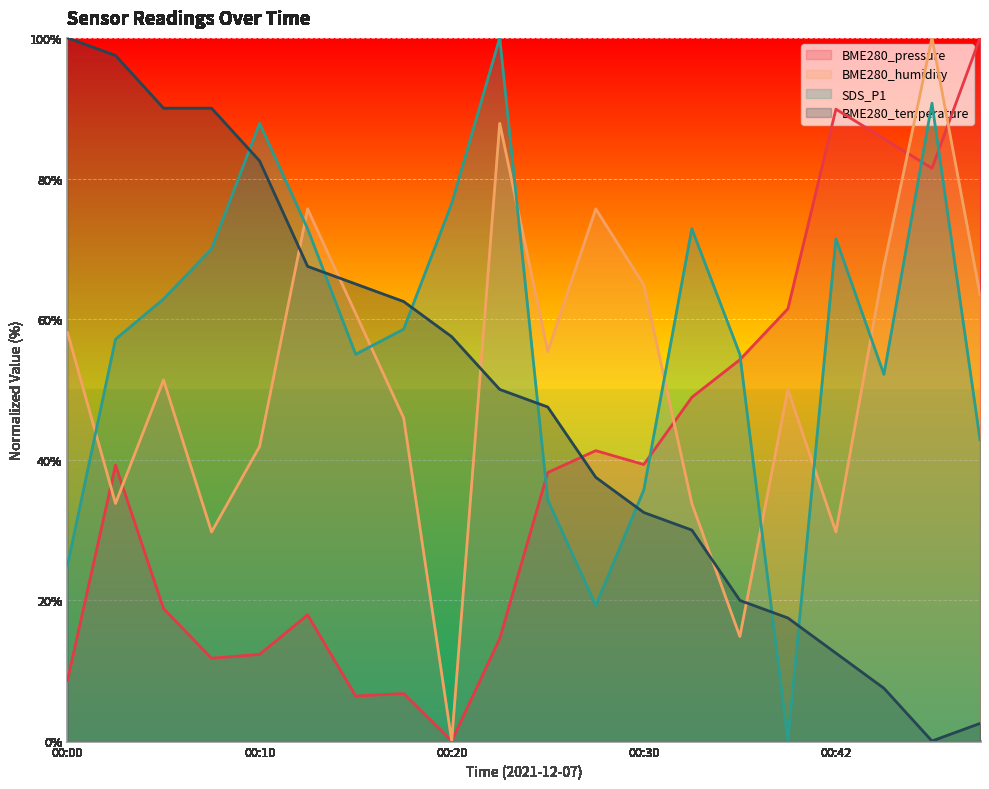

What is the difference between the BME280_humidity values at 00:25 and 00:49?

8.1